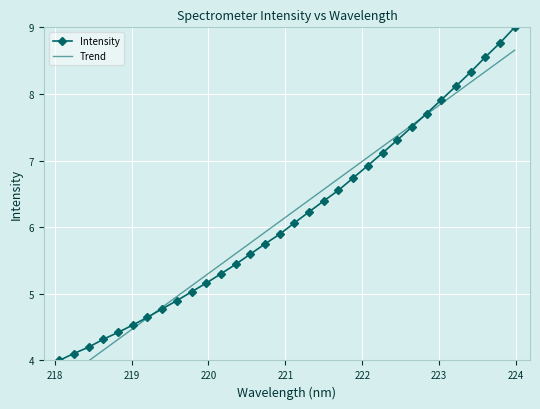

True or false: Intensity has more than 1 points higher than both neighbors.

False